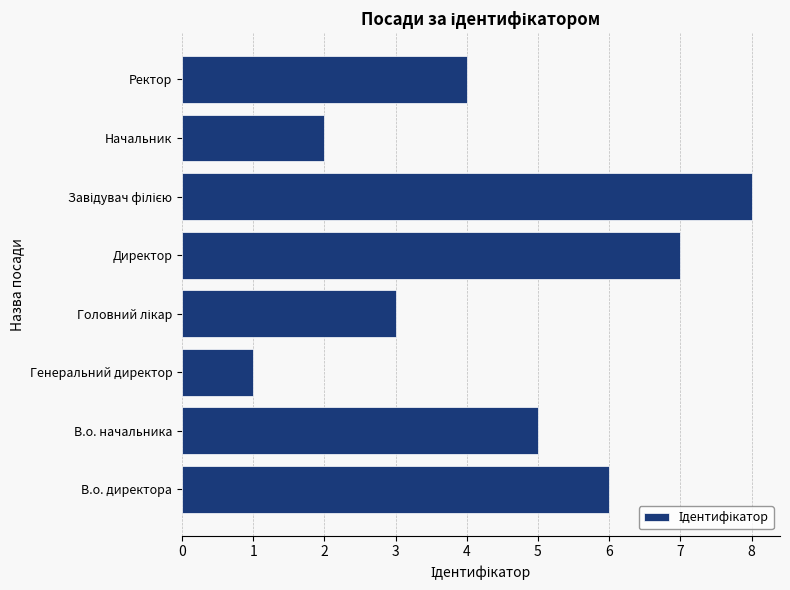

How many data points are less than 5?

4